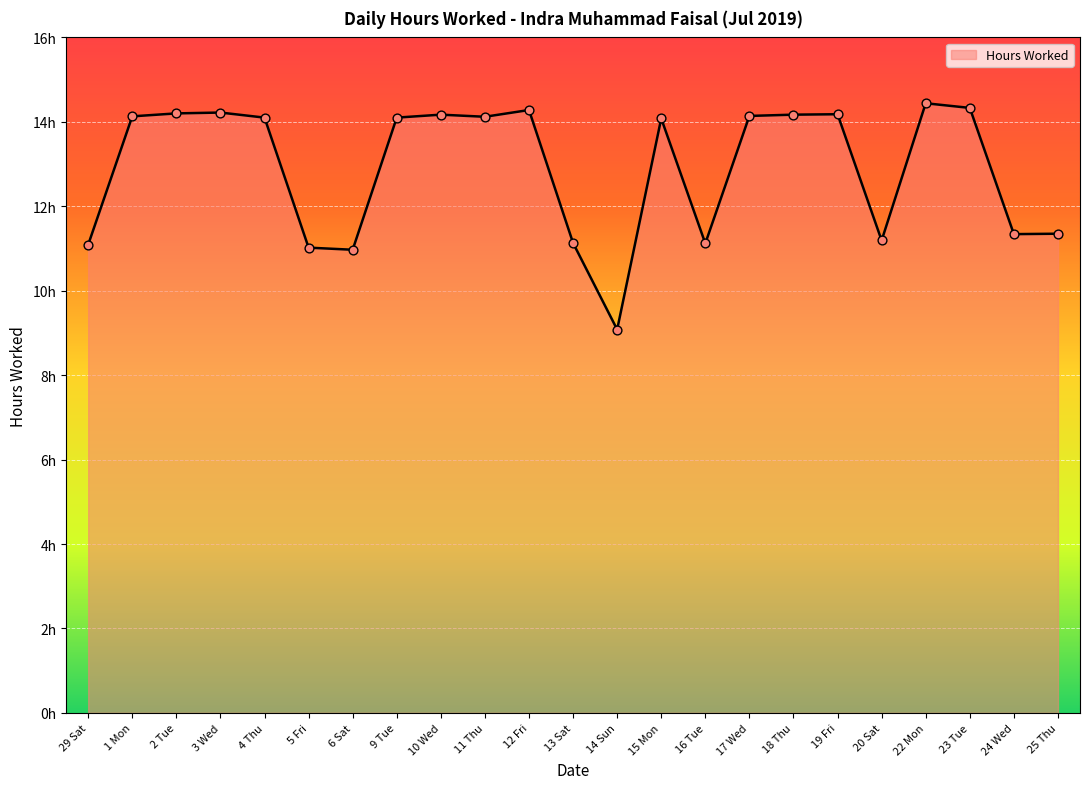

What is the ratio of the value at 17 Wed to the value at 4 Thu?

1.0